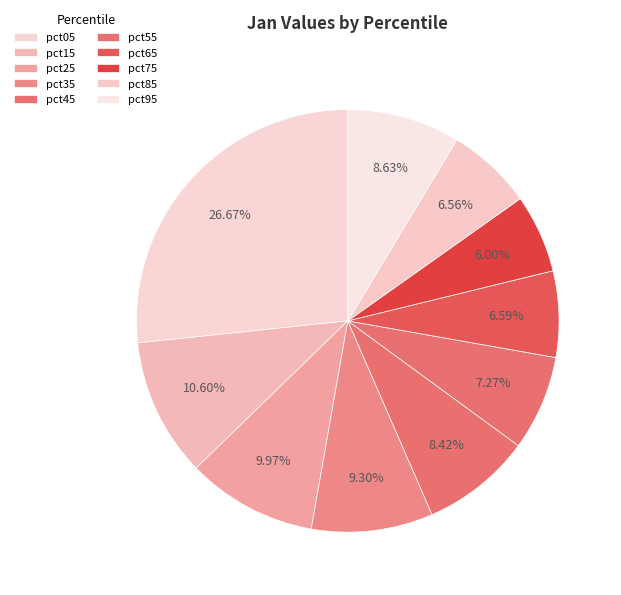

To the nearest percent, what is the combined percentage of pct75 and pct45?

14%